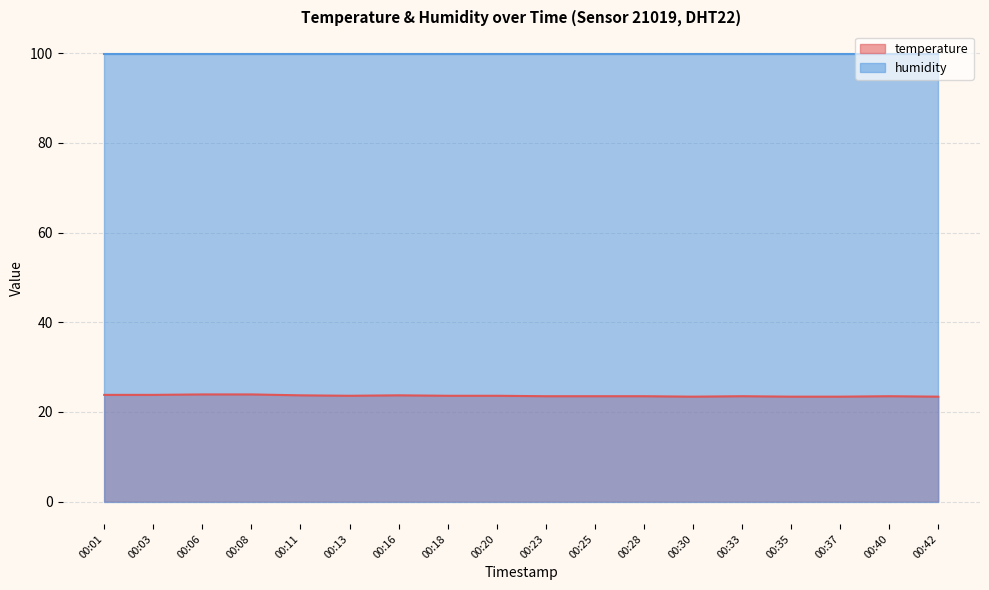

How many interior local peaks (higher than both neighbors) does the data have?

3